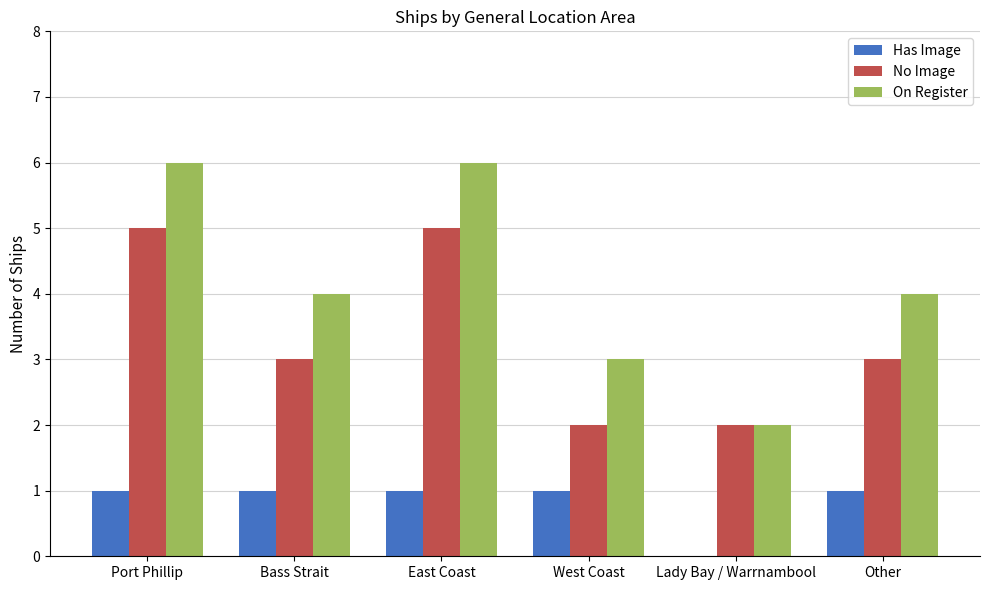

Reading right to left, what are all the values shown in this chart?

Has Image: Other=1	Lady Bay / Warrnambool=0	West Coast=1	East Coast=1	Bass Strait=1	Port Phillip=1
No Image: Other=3	Lady Bay / Warrnambool=2	West Coast=2	East Coast=5	Bass Strait=3	Port Phillip=5
On Register: Other=4	Lady Bay / Warrnambool=2	West Coast=3	East Coast=6	Bass Strait=4	Port Phillip=6